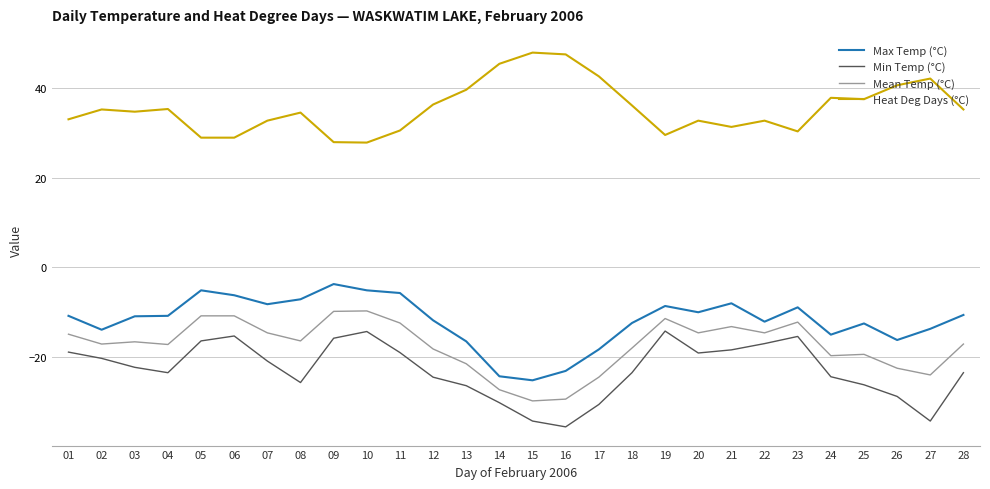

List the series in order of their peak value, highest first.

Heat Deg Days (°C), Max Temp (°C), Mean Temp (°C), Min Temp (°C)